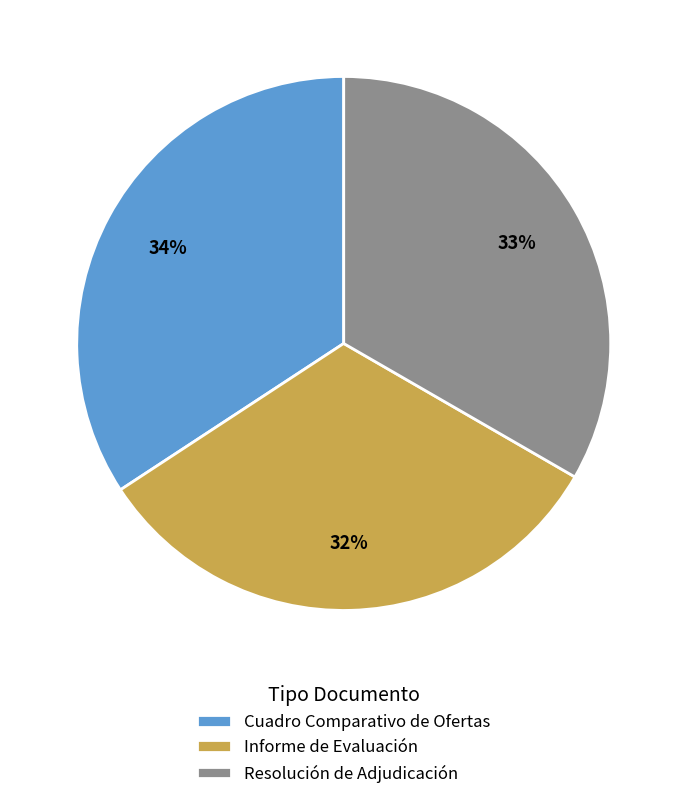

Approximately how many times larger is the value at Resolución de Adjudicación compared to Cuadro Comparativo de Ofertas?

1.0